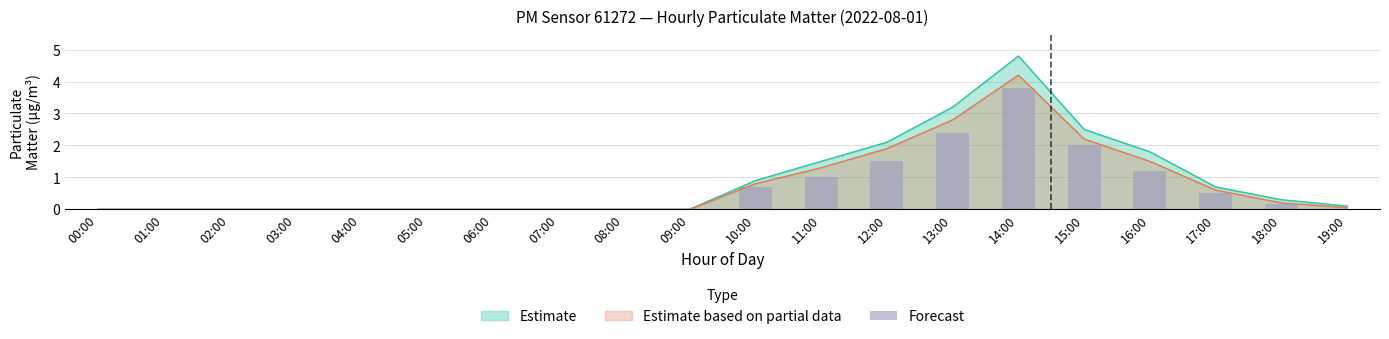

List the labels in order of value, largest first.

14:00, 13:00, 15:00, 12:00, 16:00, 11:00, 10:00, 17:00, 18:00, 19:00, 00:00, 01:00, 02:00, 03:00, 04:00, 05:00, 06:00, 07:00, 08:00, 09:00